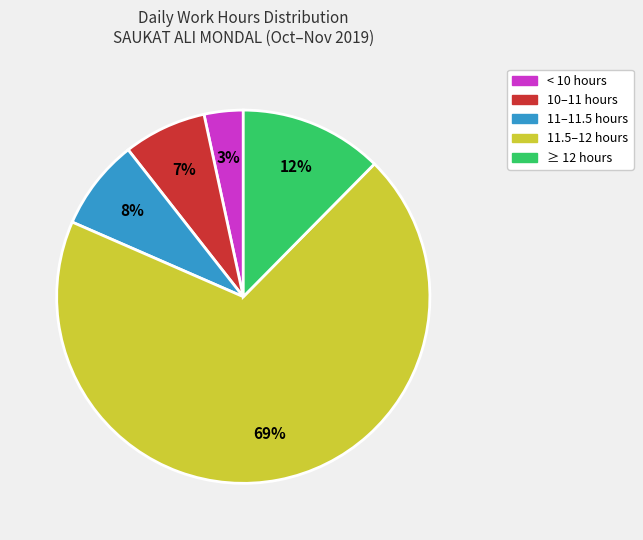

To the nearest percent, what is the average slice percentage?

20%